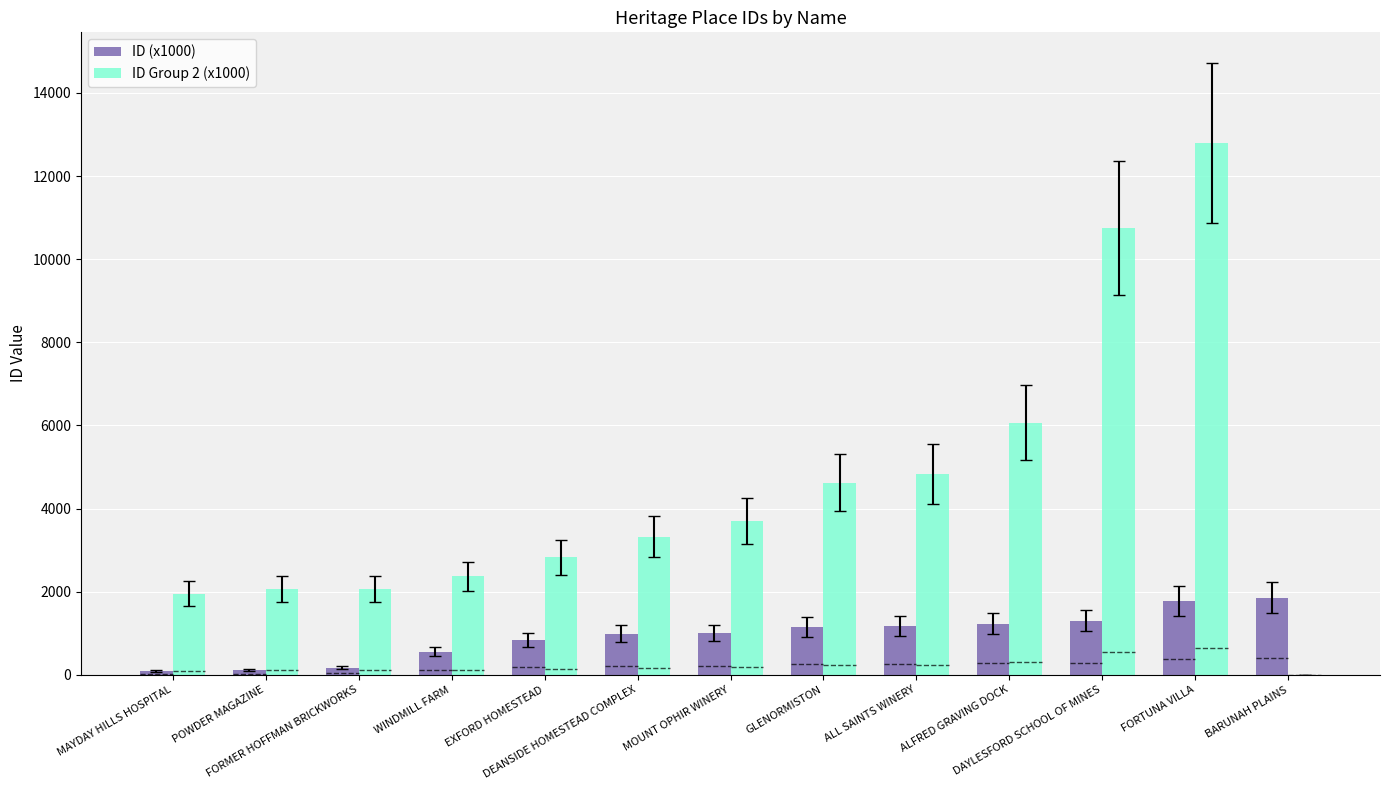

What is the maximum value shown in the chart?

12801